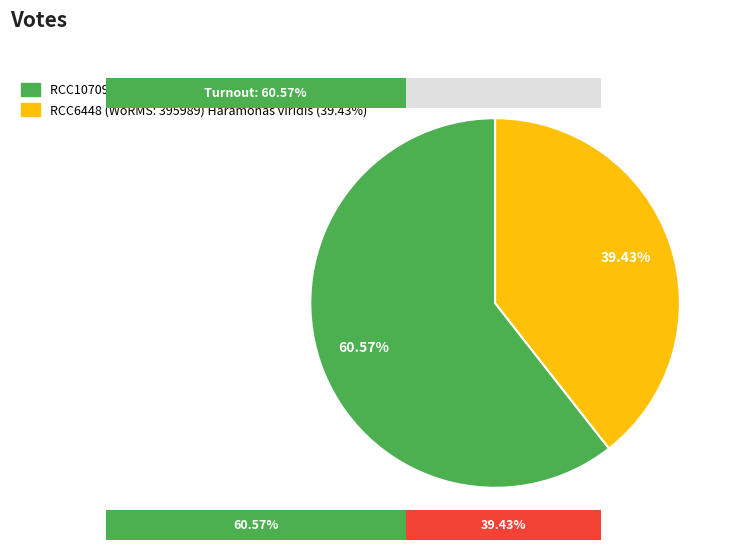

Which slice is the smallest?

RCC6448